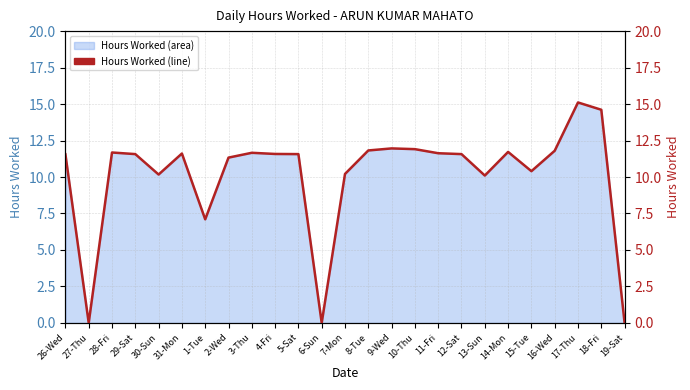

List the labels in order of value, largest first.

17-Thu, 18-Fri, 9-Wed, 10-Thu, 8-Tue, 16-Wed, 14-Mon, 28-Fri, 3-Thu, 11-Fri, 31-Mon, 4-Fri, 29-Sat, 5-Sat, 12-Sat, 26-Wed, 2-Wed, 15-Tue, 7-Mon, 30-Sun, 13-Sun, 1-Tue, 27-Thu, 6-Sun, 19-Sat